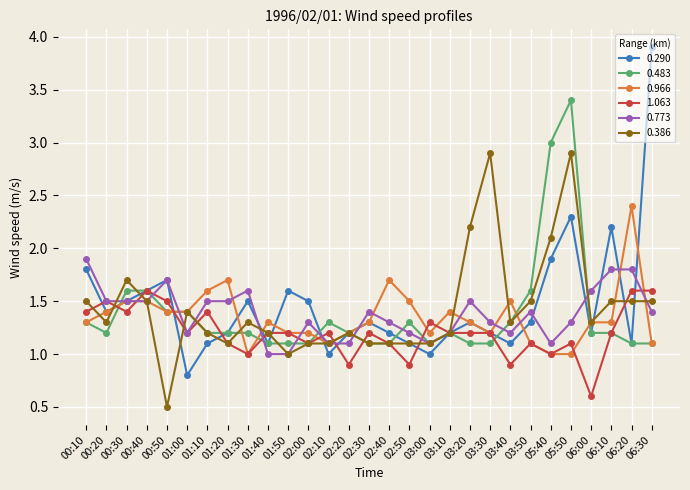

What is the spread (max minus min) of values at 00:20?

0.3